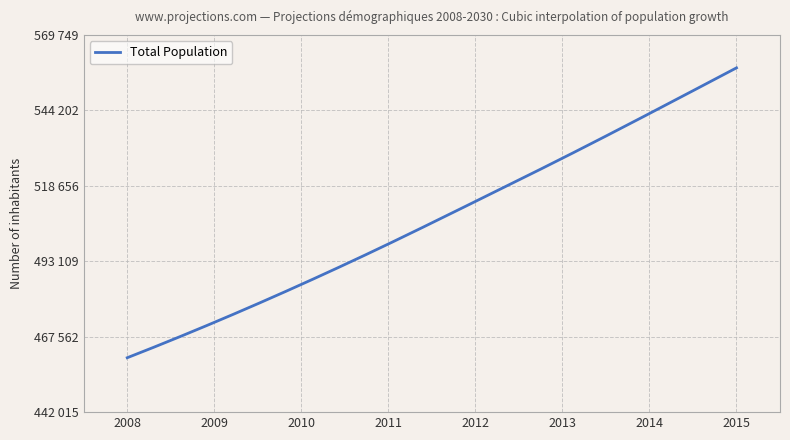

Is this an area chart (filled region under the line)?

No